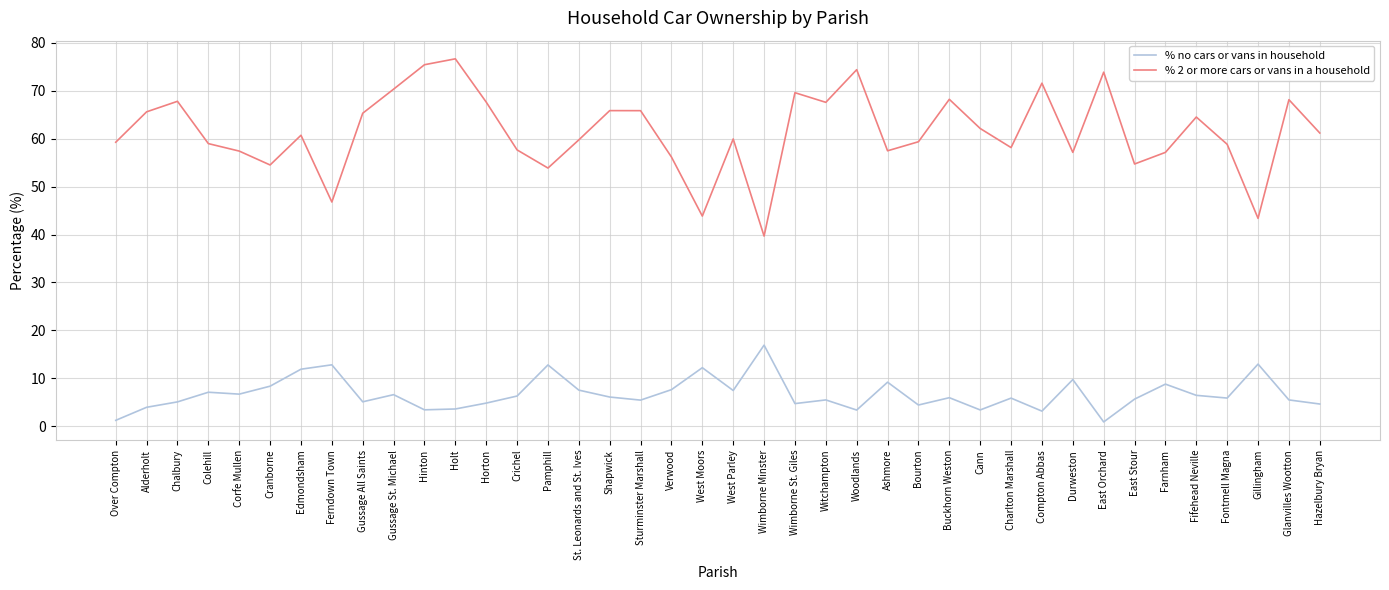

True or false: % no cars or vans in household has a value of 5.7 at East Stour.

True